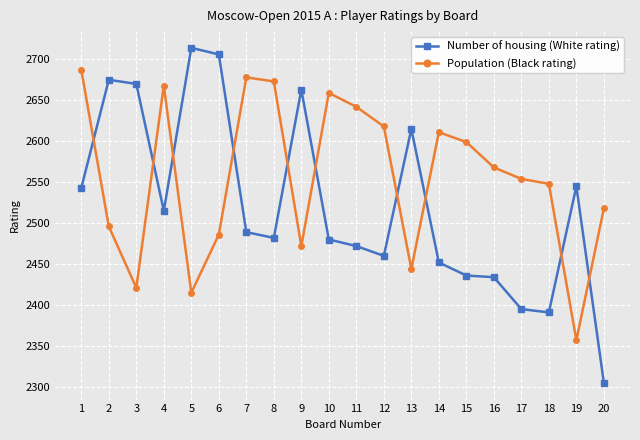

What is the sum of all Number of housing (White rating) values?

50442